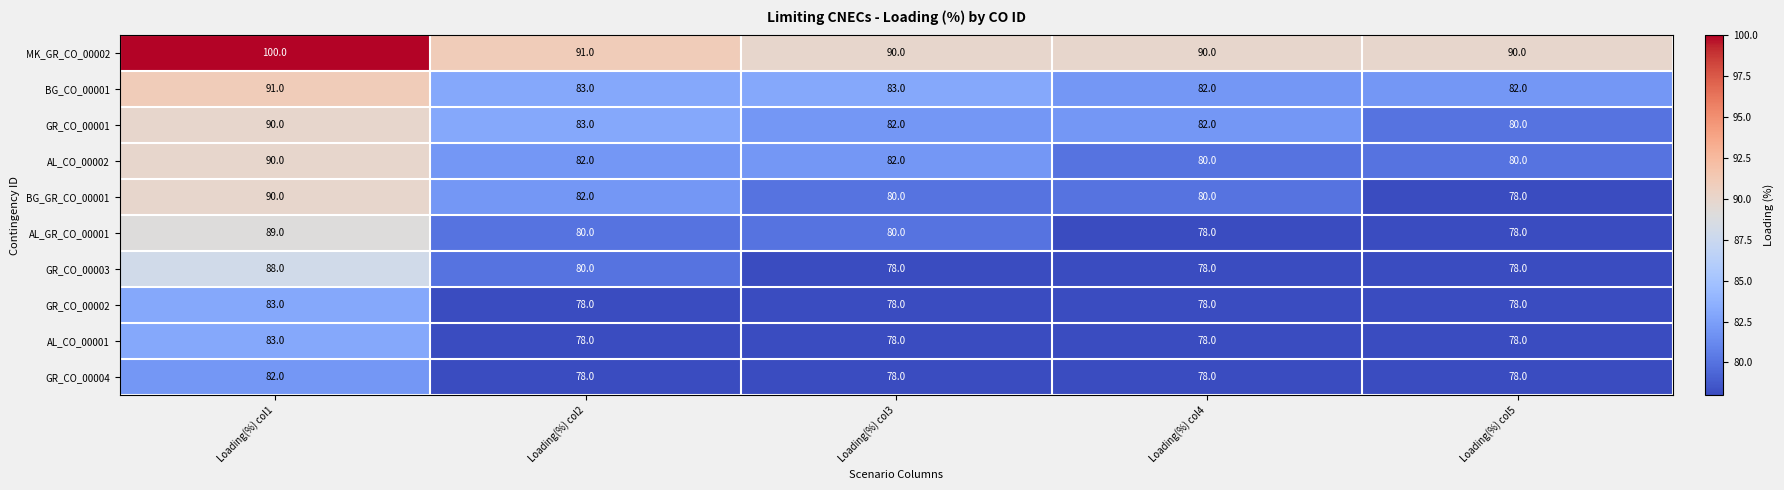

At which category is the sum across all series the highest?

Loading(%) col1